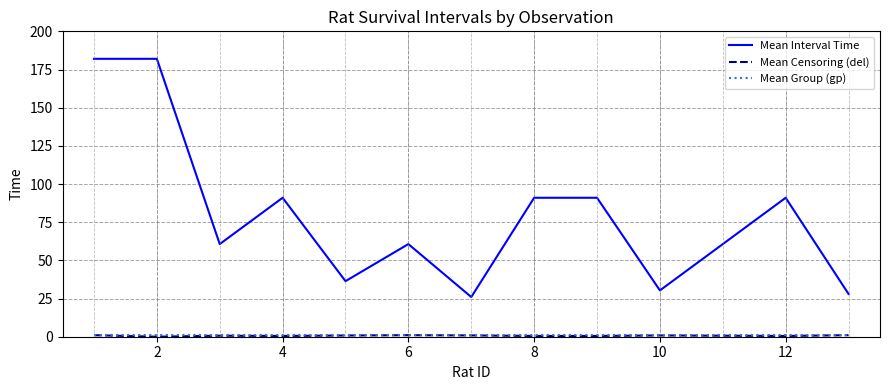

Which series has the largest total across all categories?

Mean Interval Time